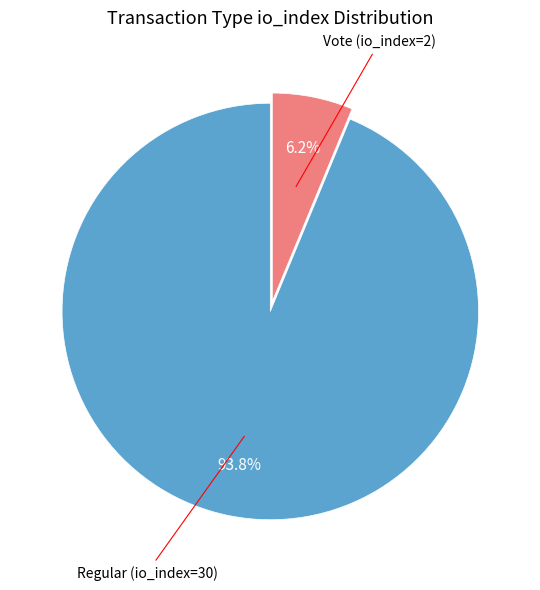

Is there a majority slice in this chart?

Yes